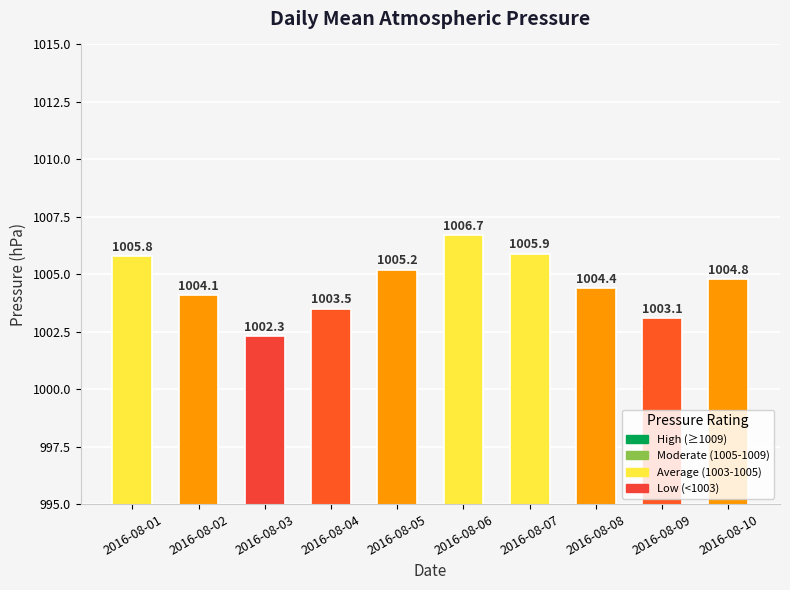

The chart shows a value of 1005.9 at 2016-08-07. True or false?

True